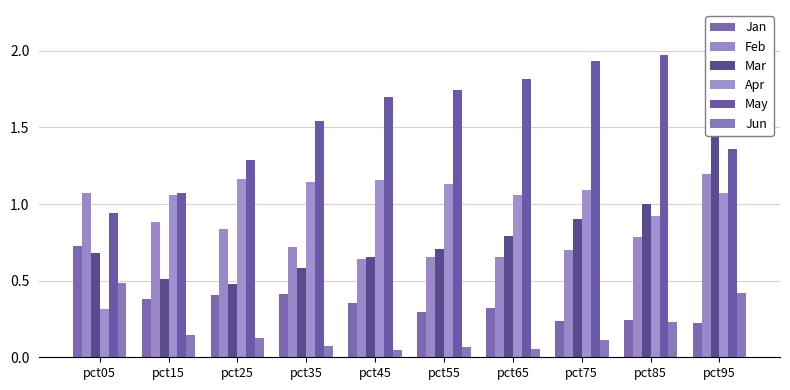

Which series has the largest total across all categories?

May